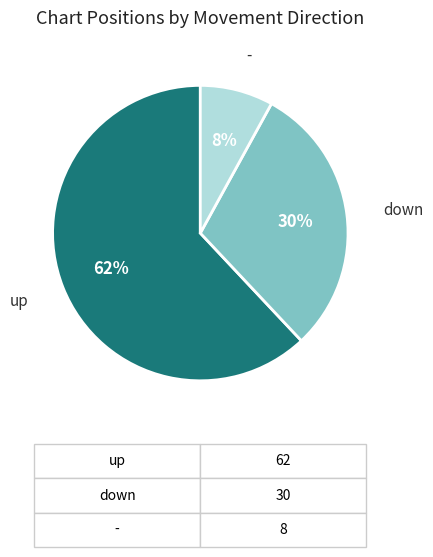

What is the largest slice in the pie chart?

up